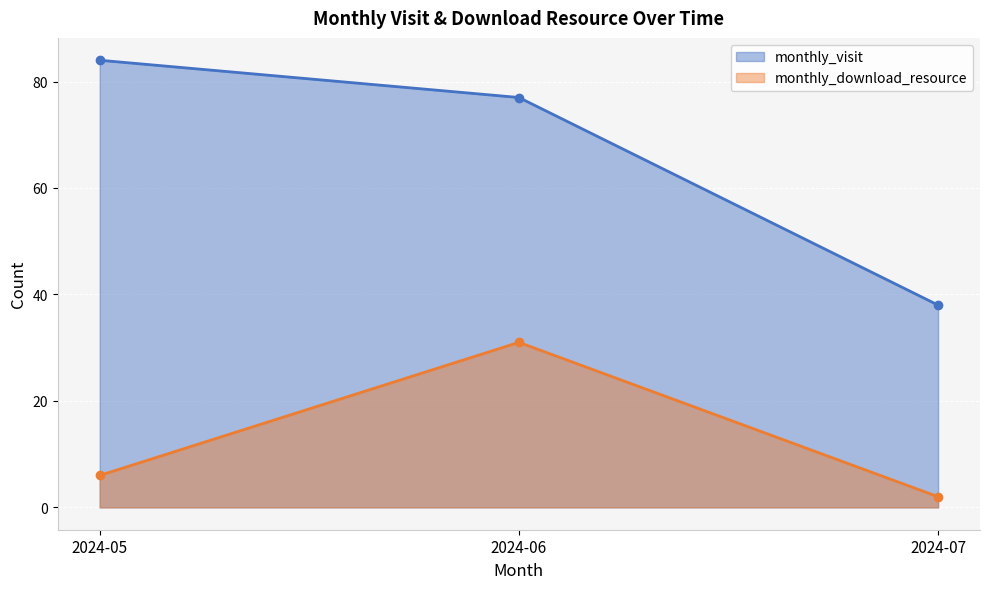

Reading right to left, list all the values displayed in this chart.

monthly_visit: 2024-07=38	2024-06=77	2024-05=84
monthly_download_resource: 2024-07=2	2024-06=31	2024-05=6